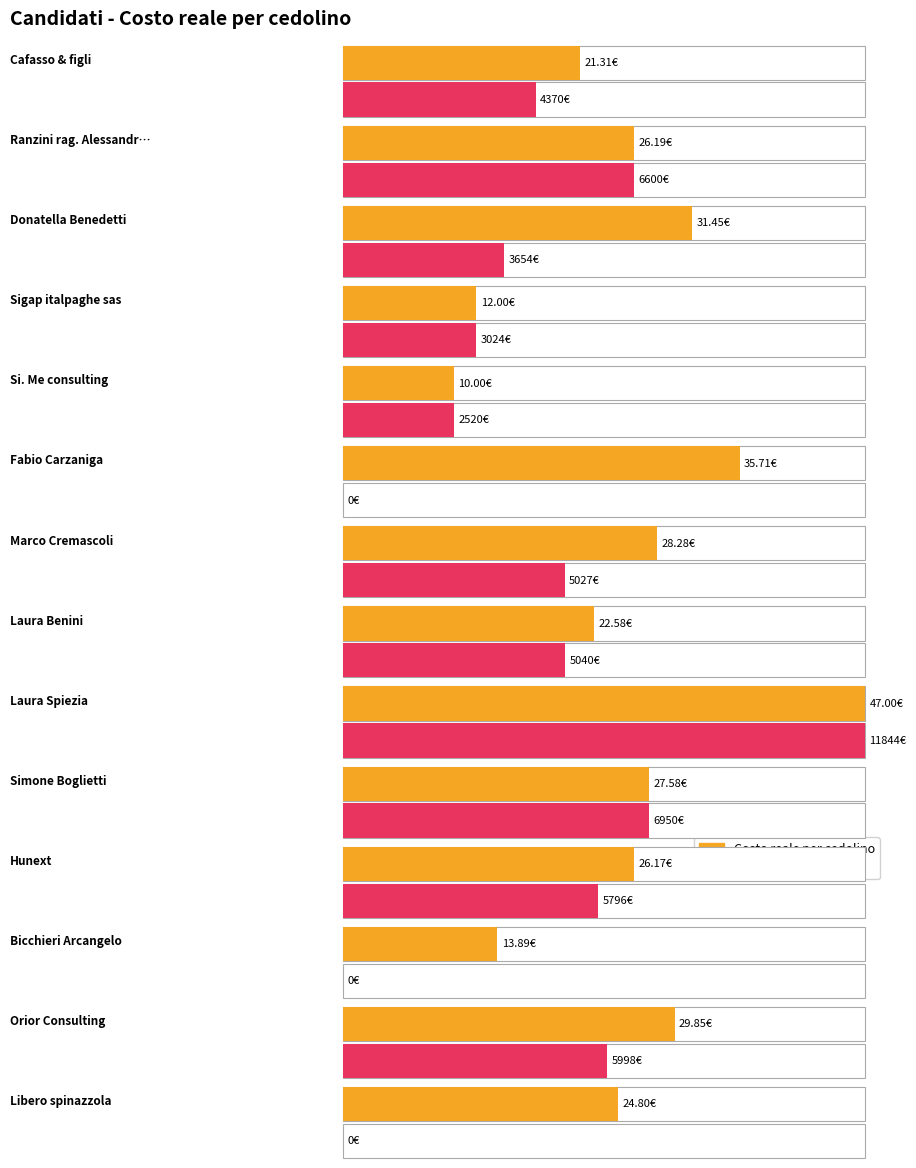

What is the difference between the Costo tot ced (x100) values at Cafasso & figli and Simone Boglietti?

25.8